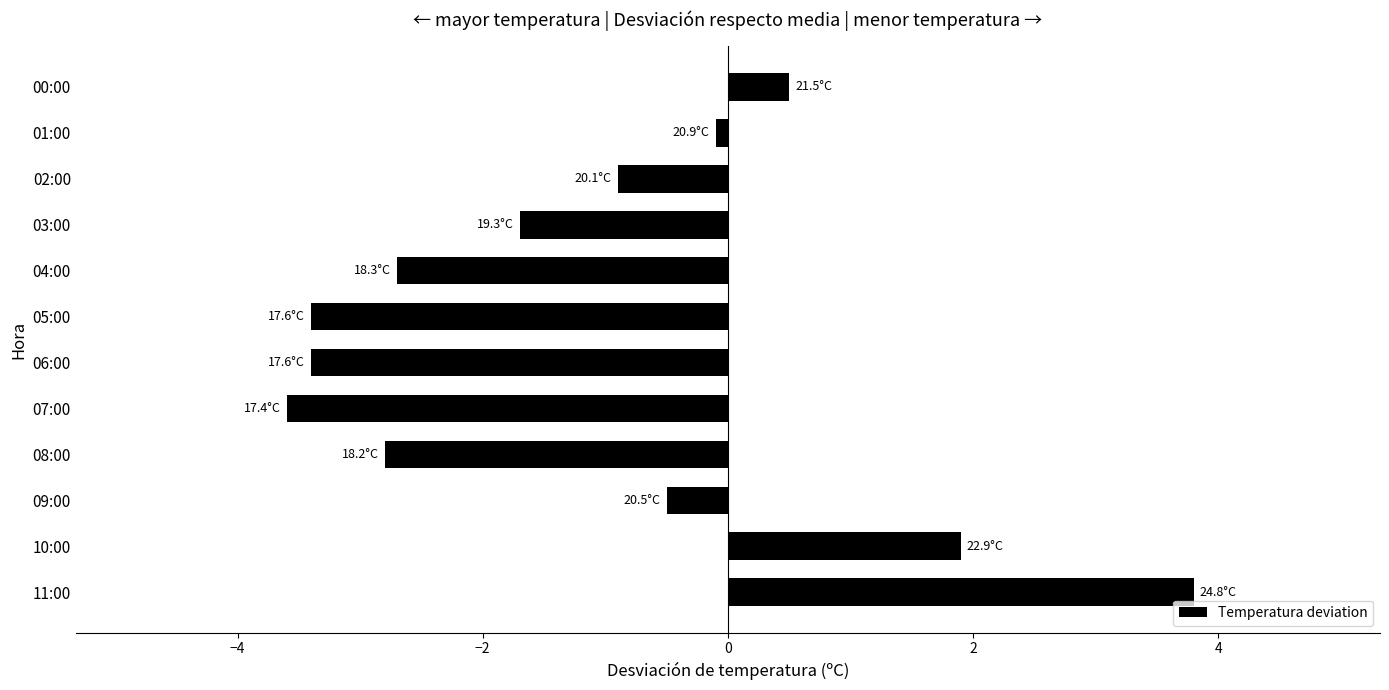

The value at 06:00 is -3.4. True or false?

True